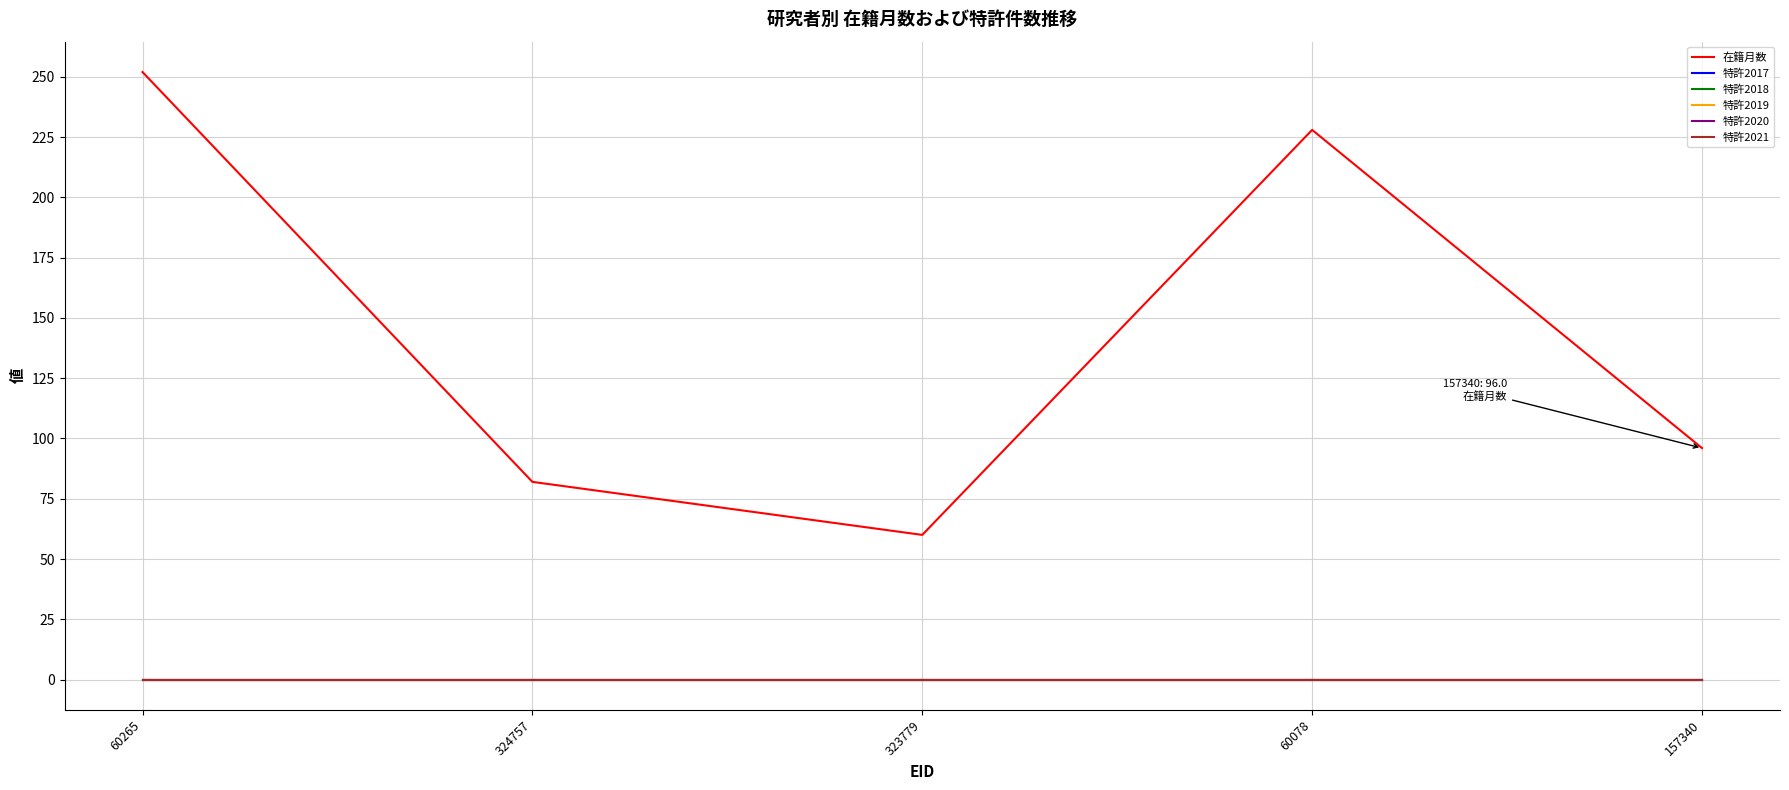

List the labels in order of 特許2019 value, smallest first.

60265, 324757, 323779, 60078, 157340